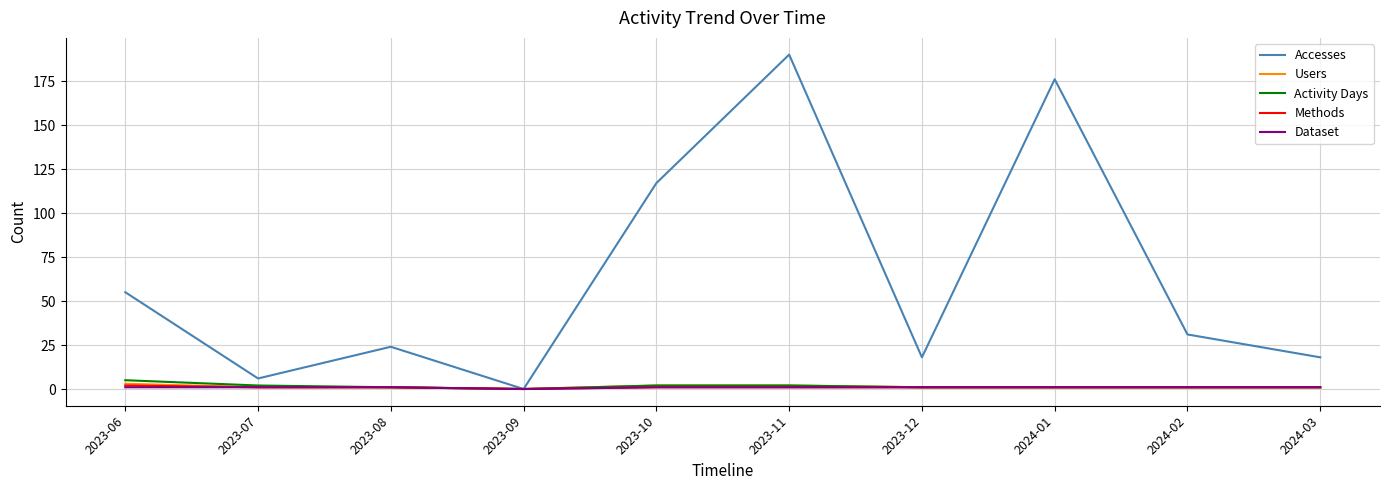

At which category is the sum across all series the highest?

2023-11